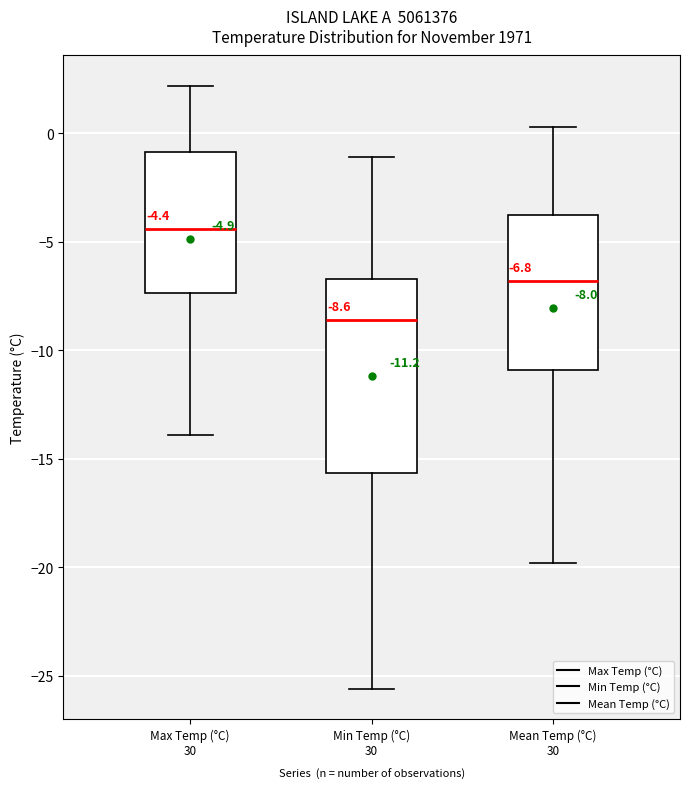

Which box is the tallest, from its lower edge to its upper edge?

Min Temp (°C) 30